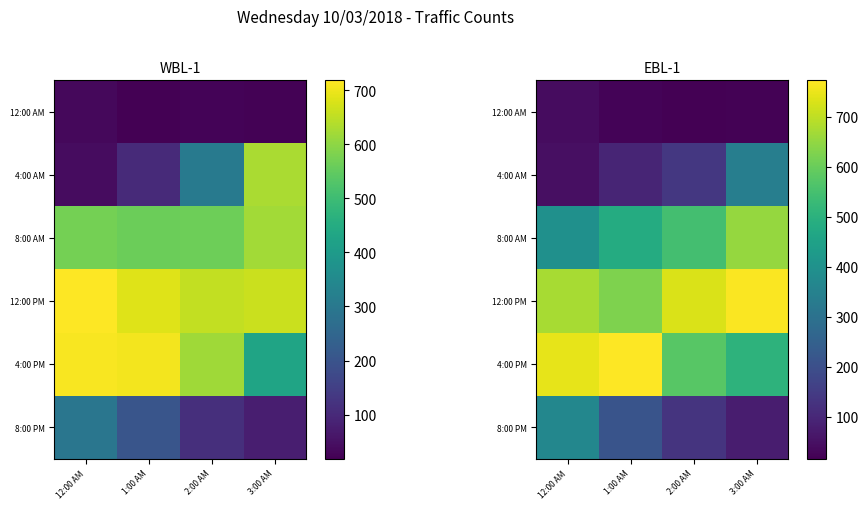

What is the sum of all 12:00 AM values?

103